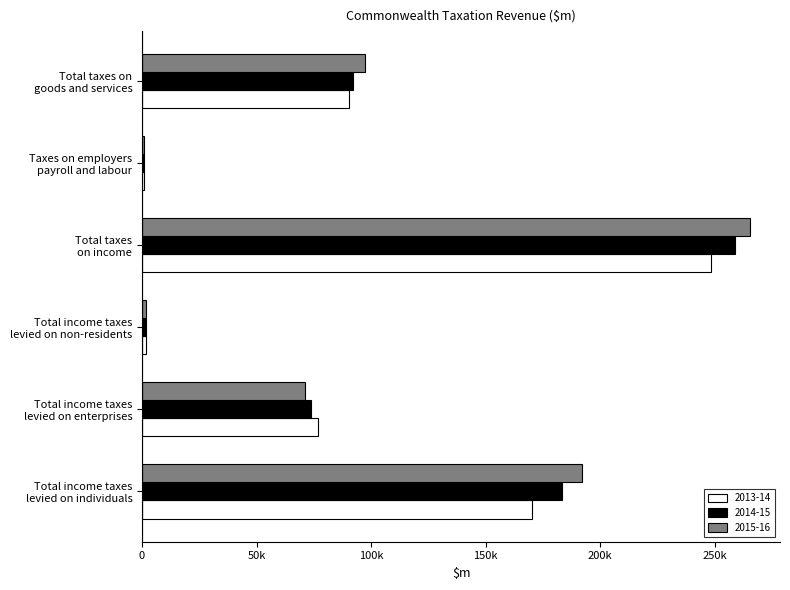

What are all the series names shown in the legend?

2013-14, 2014-15, 2015-16